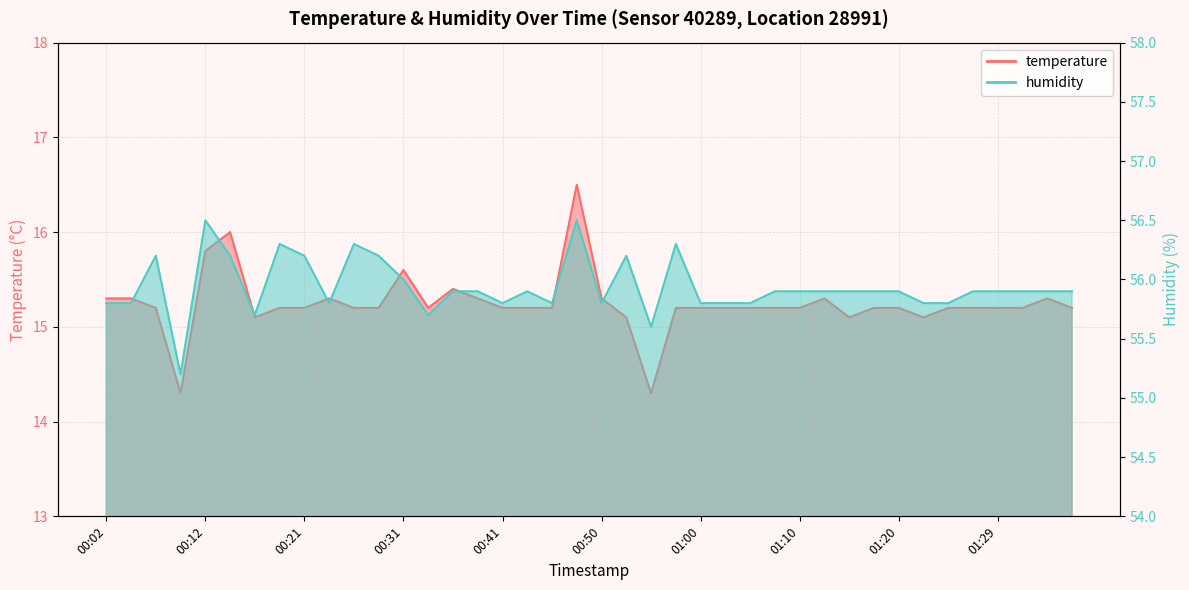

The value of temperature at 01:29 is 15.2. True or false?

True